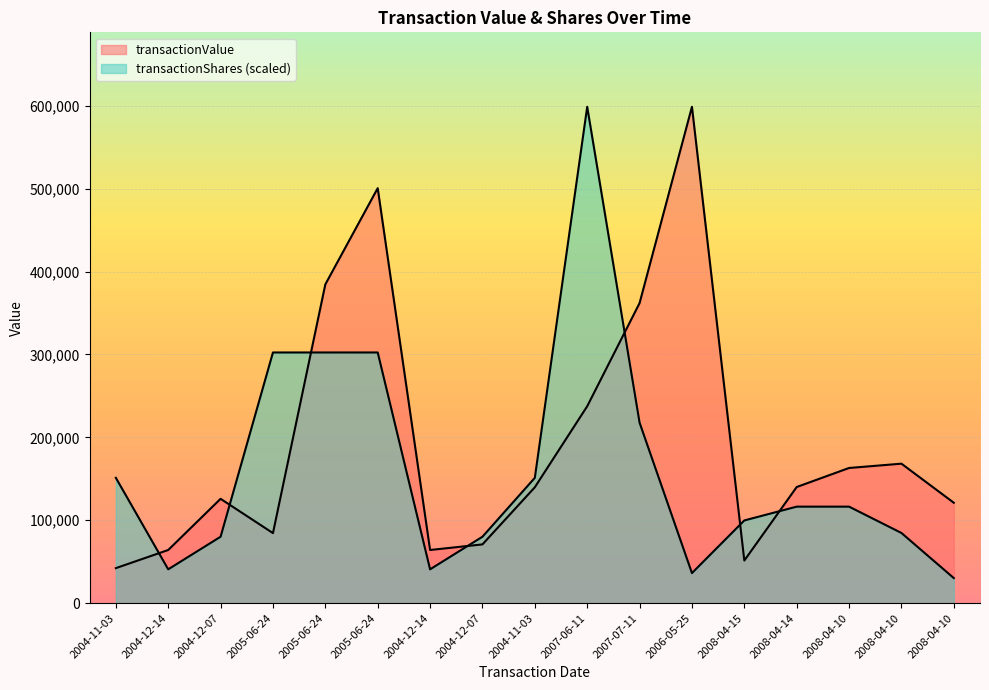

Which series has the widest spread of values?

transactionShares